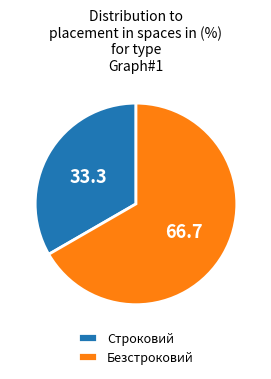

Is Строковий the majority of the pie?

No